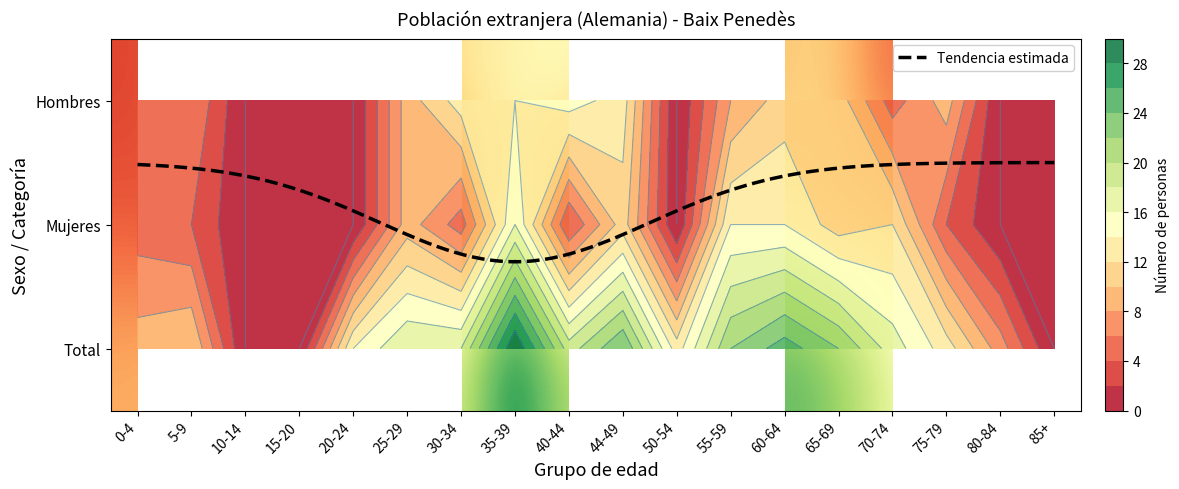

Which series has the largest total across all categories?

Total